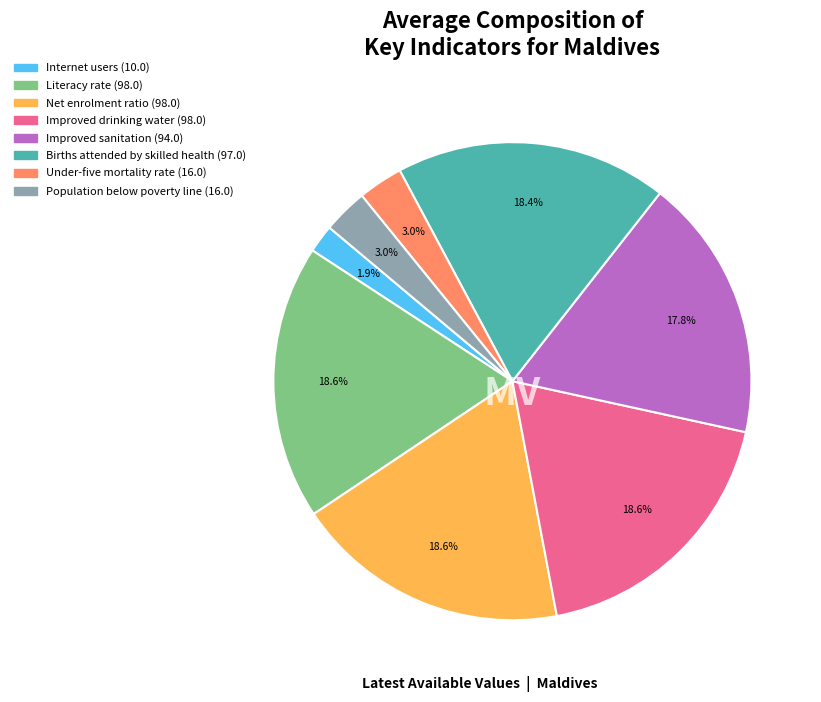

What is the smallest slice in the pie chart?

Internet users